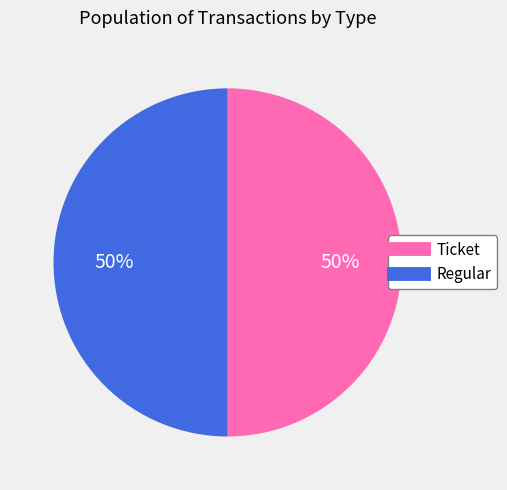

What is the ratio of the value at Ticket to the value at Regular?

1.0